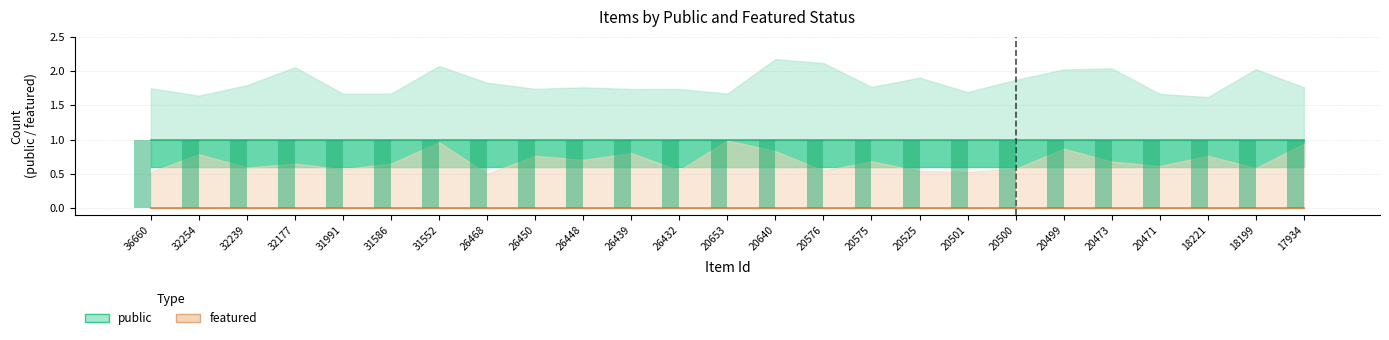

Which series has the widest spread of values?

public